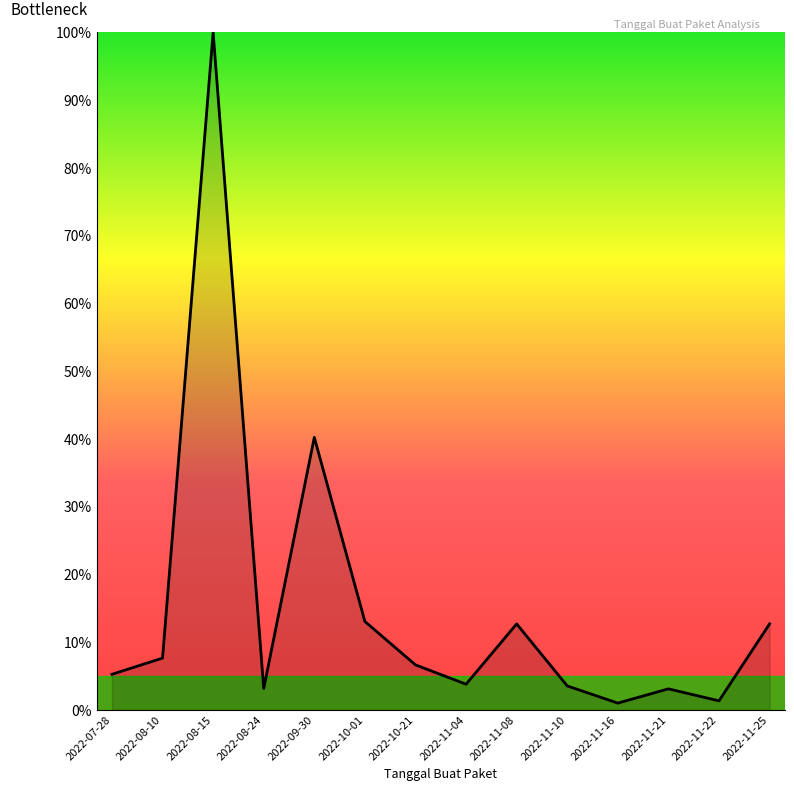

What is the smallest value displayed?

1.0